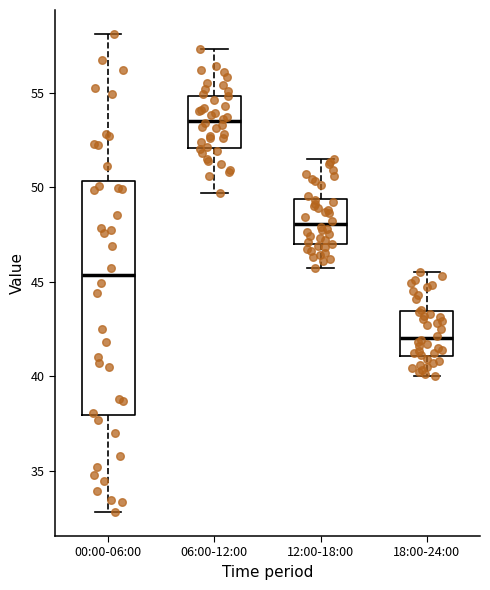

Which box has the lowest median line?

18:00-24:00